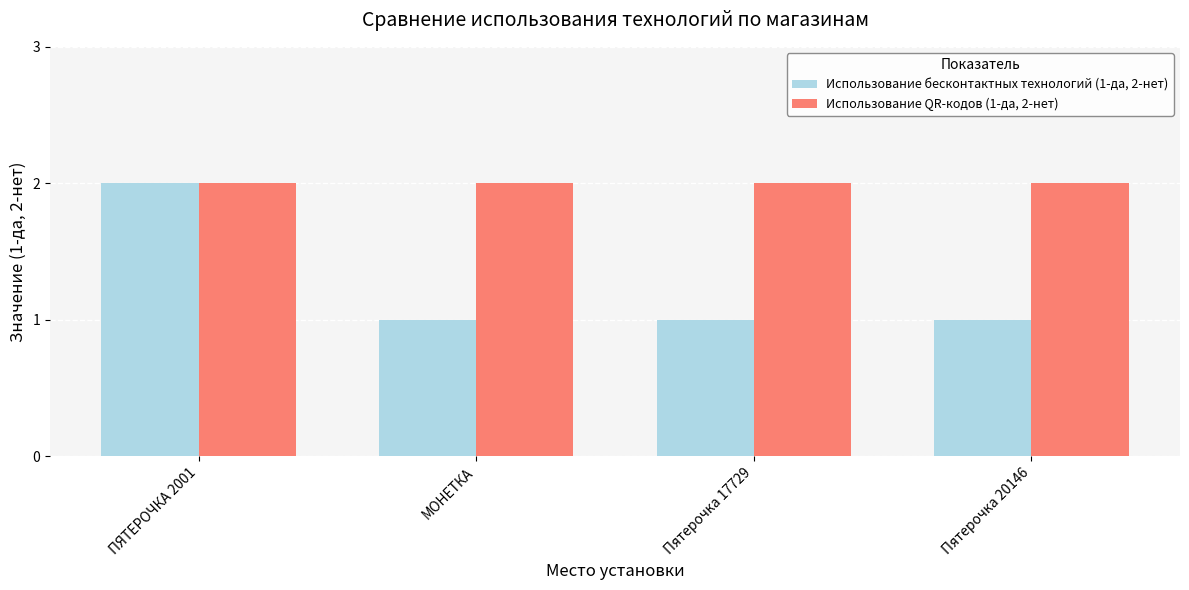

True or false: Использование бесконтактных технологий (1-да, 2-нет) has a value of 1 at МОНЕТКА.

True